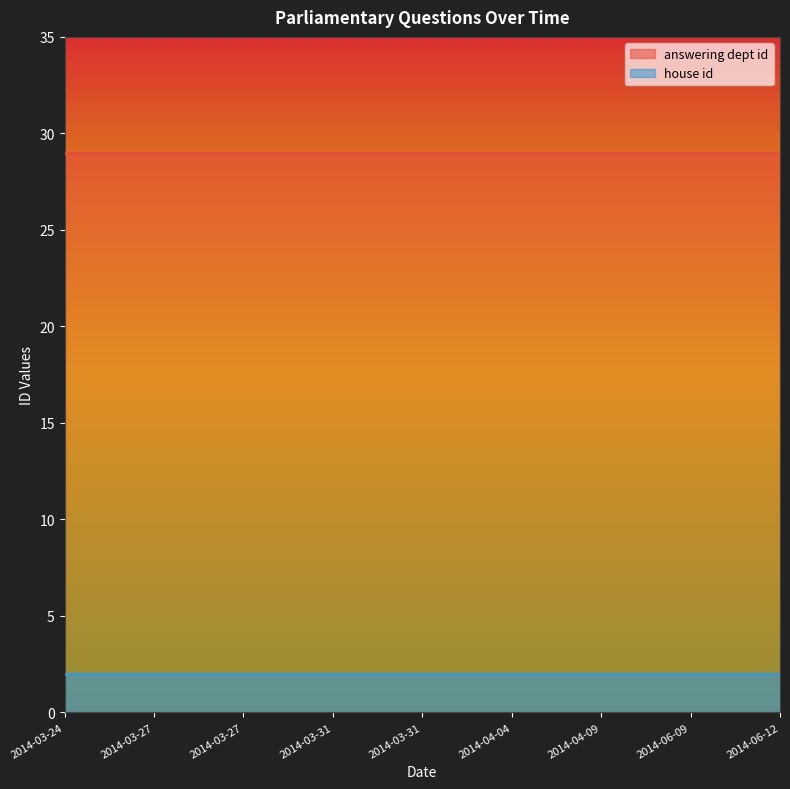

Is it true that house id equals 2 at 2014-04-09?

True